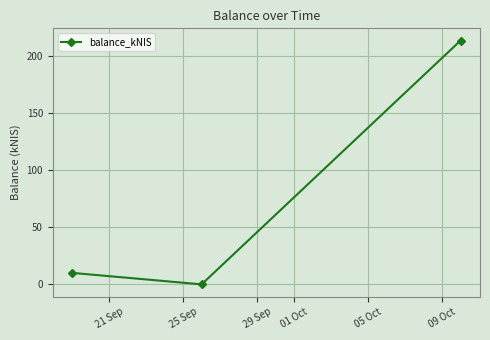

What is the average value?

74.7